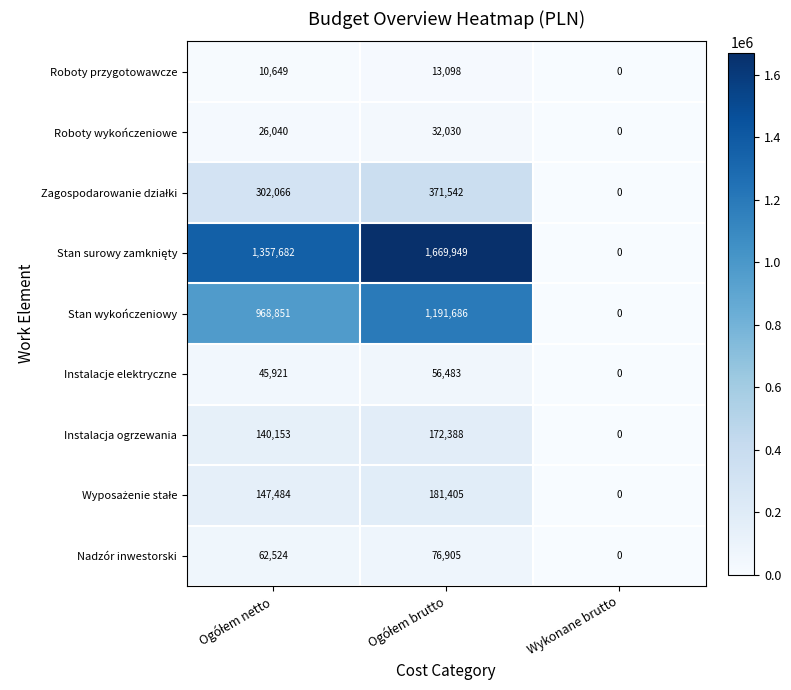

What is the greatest value displayed?

1669949